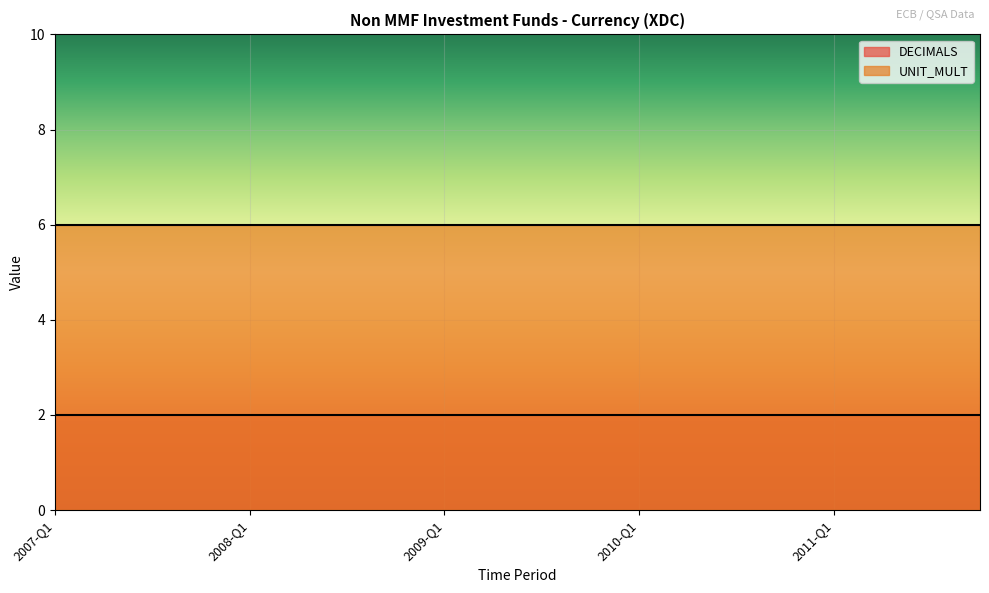

True or false: UNIT_MULT has a value of 6 at 2009-Q2.

True